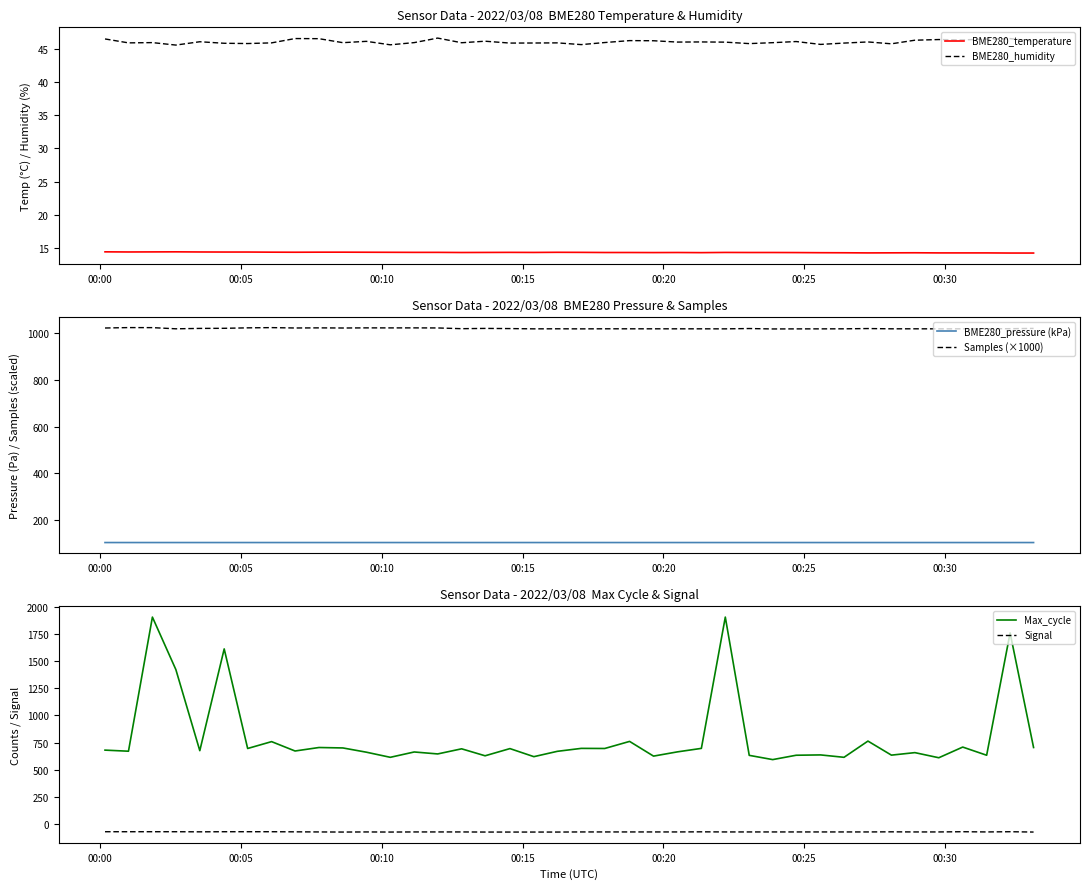

What is the maximum value for Max_cycle?

1903